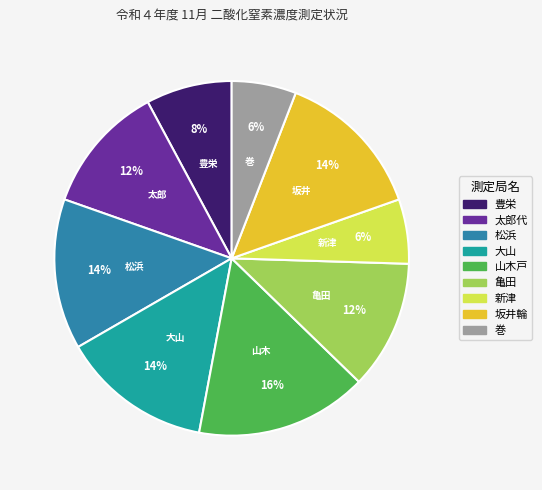

To the nearest percent, what percentage of the pie is 坂井輪?

14%